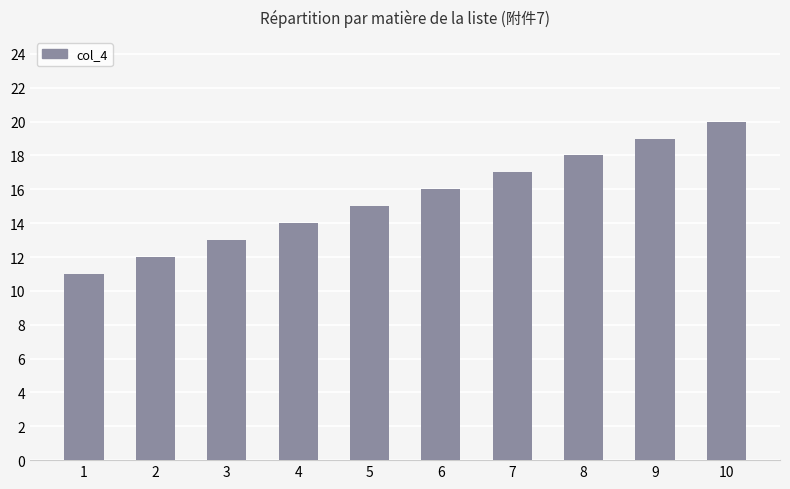

What is the change in value from 2 to 6?

+4